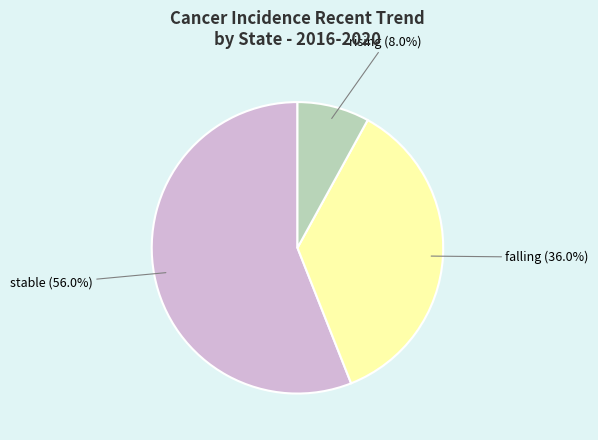

Does any single category account for the majority?

Yes